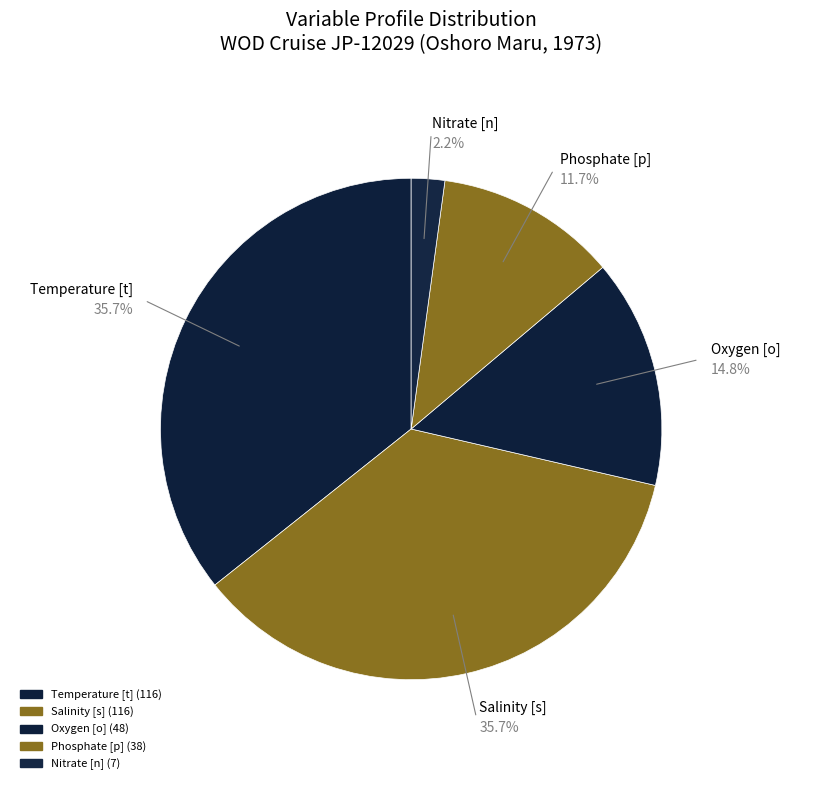

Which slice is the smallest?

Nitrate [n]